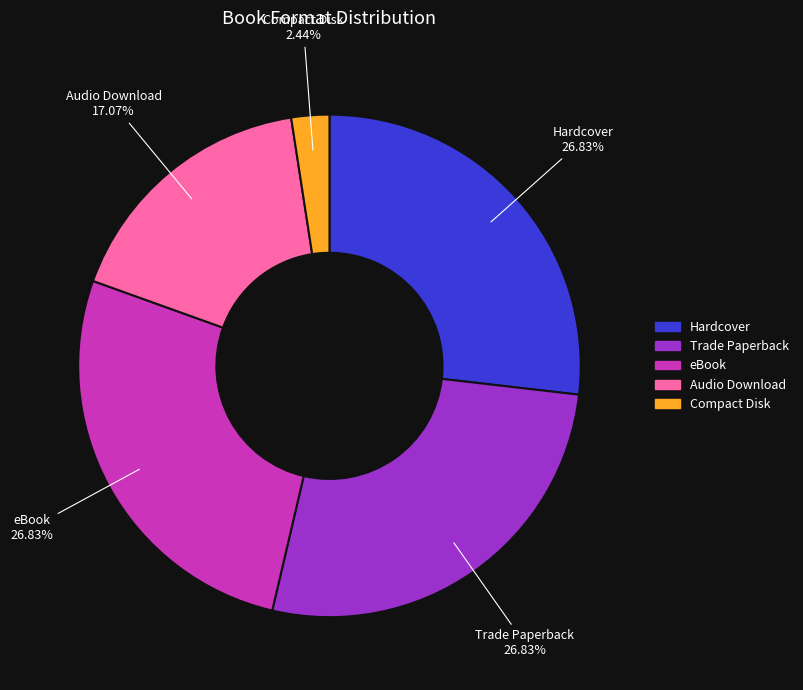

Does any single category account for the majority?

No